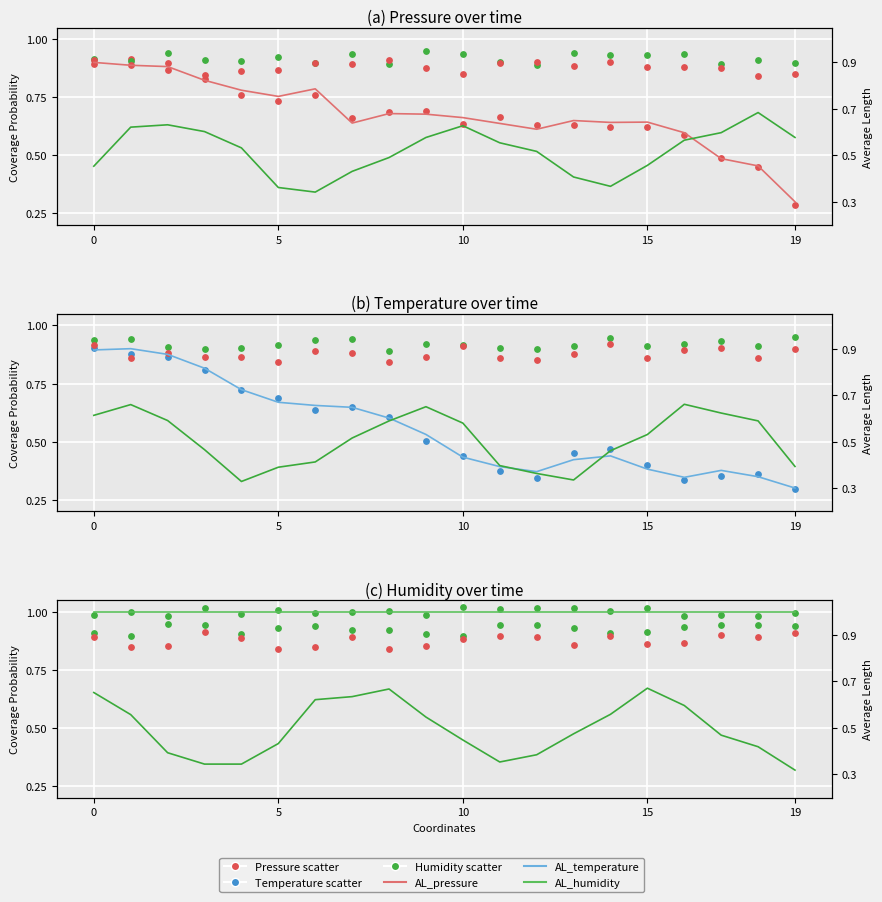

At how many categories does at least one series exceed 0?

20